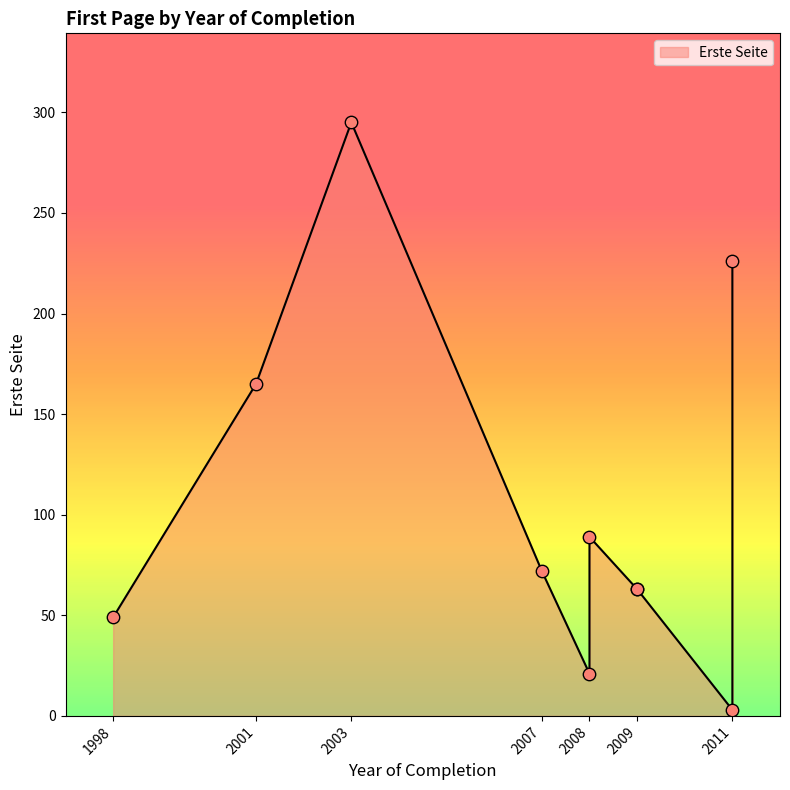

What is the change in value from 2008 to 2009?

-26